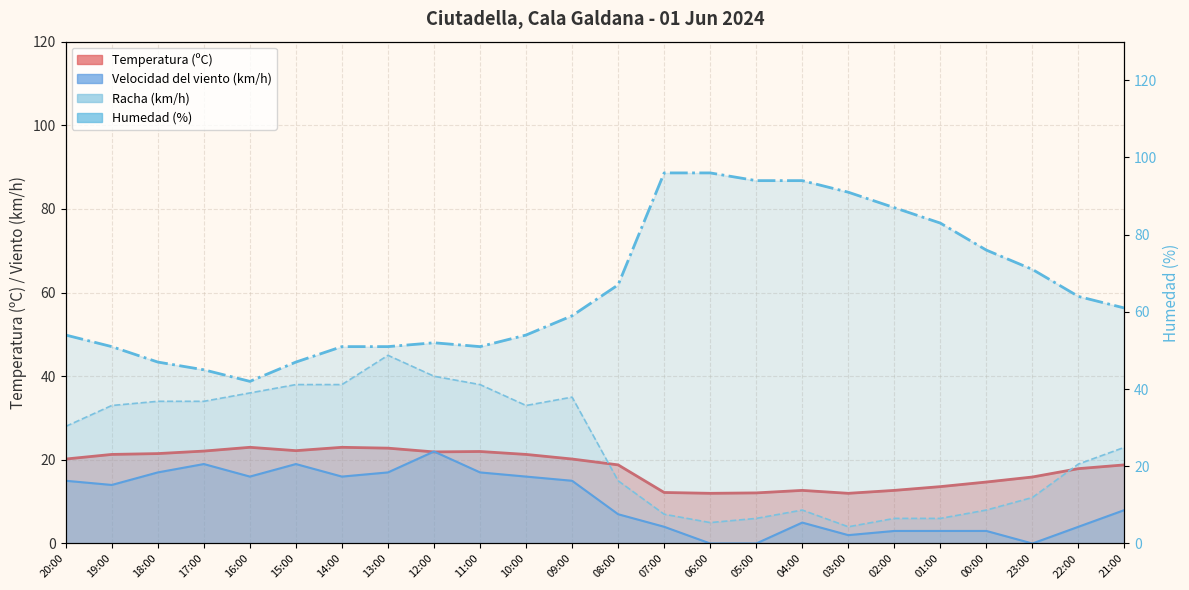

Count the number of data series in this chart.

4